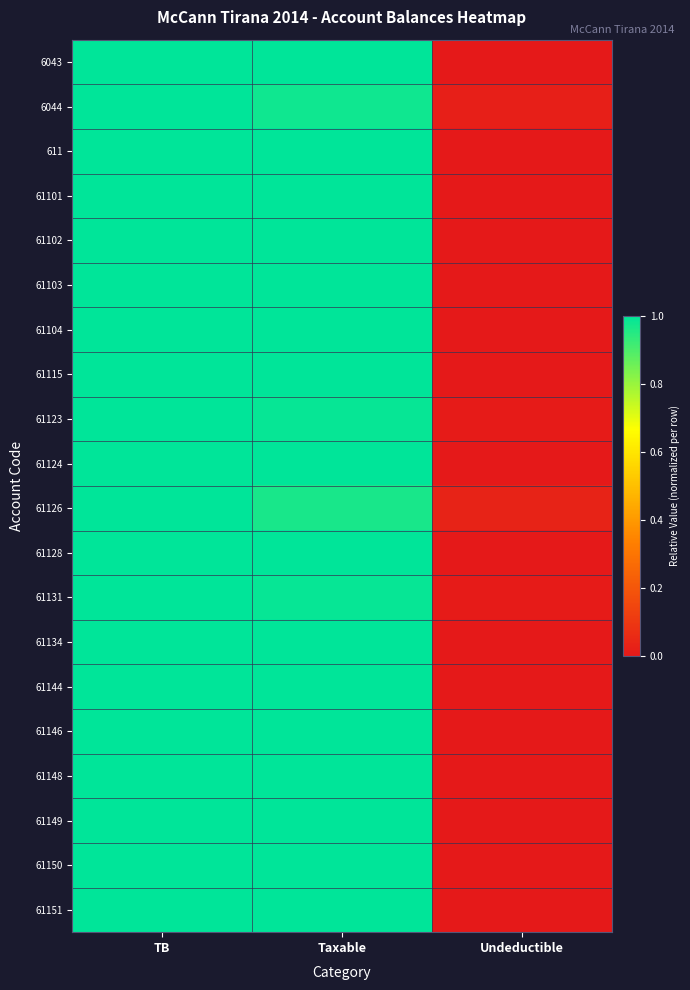

How many categories are shown in the chart?

3